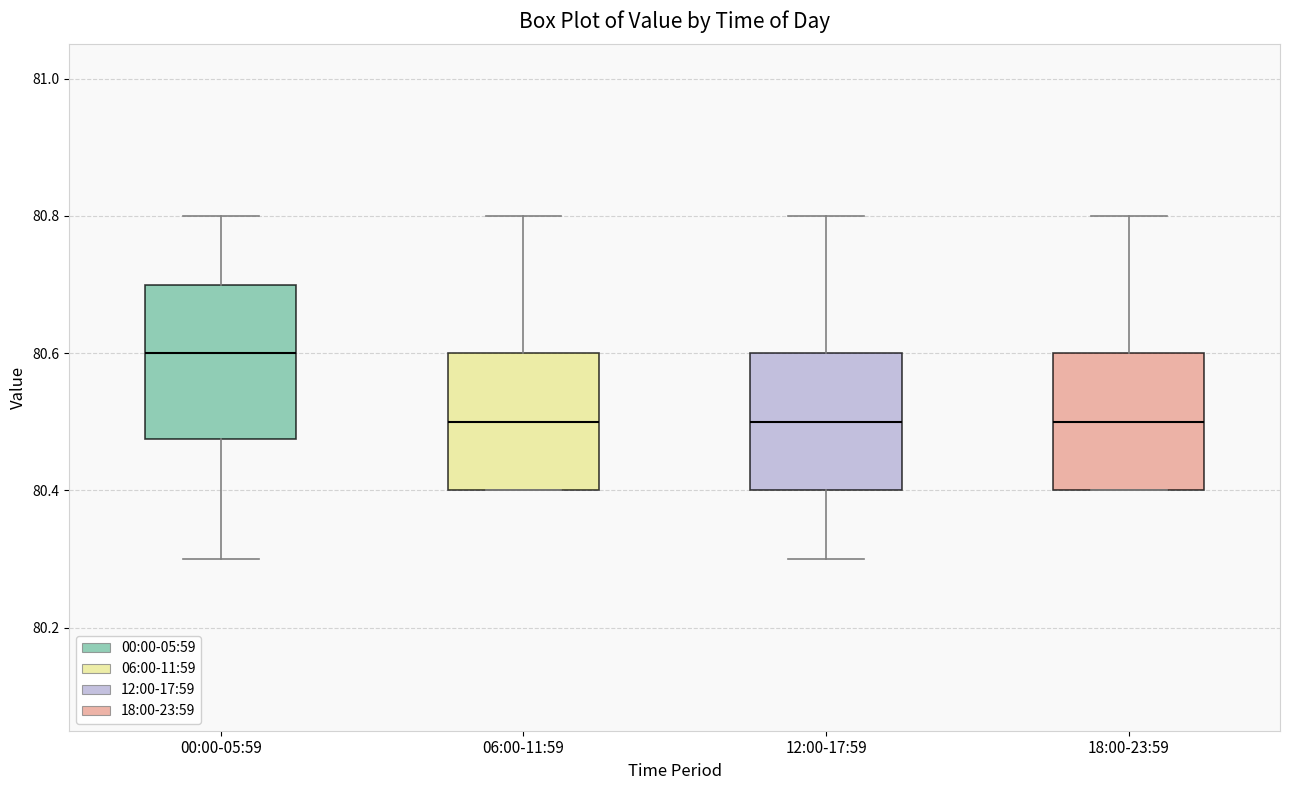

Reading left to right, read every box against the y-axis: the position of its median line, the range the box covers, and the ends of its whiskers. The values are not printed on the chart, so give them approximately, as read against the axis.

00:00-05:59: median 80.60, box 80.48 to 80.70, whiskers 80.30 to 80.80
06:00-11:59: median 80.50, box 80.40 to 80.60, whiskers 80.40 to 80.80
12:00-17:59: median 80.50, box 80.40 to 80.60, whiskers 80.30 to 80.80
18:00-23:59: median 80.50, box 80.40 to 80.60, whiskers 80.40 to 80.80